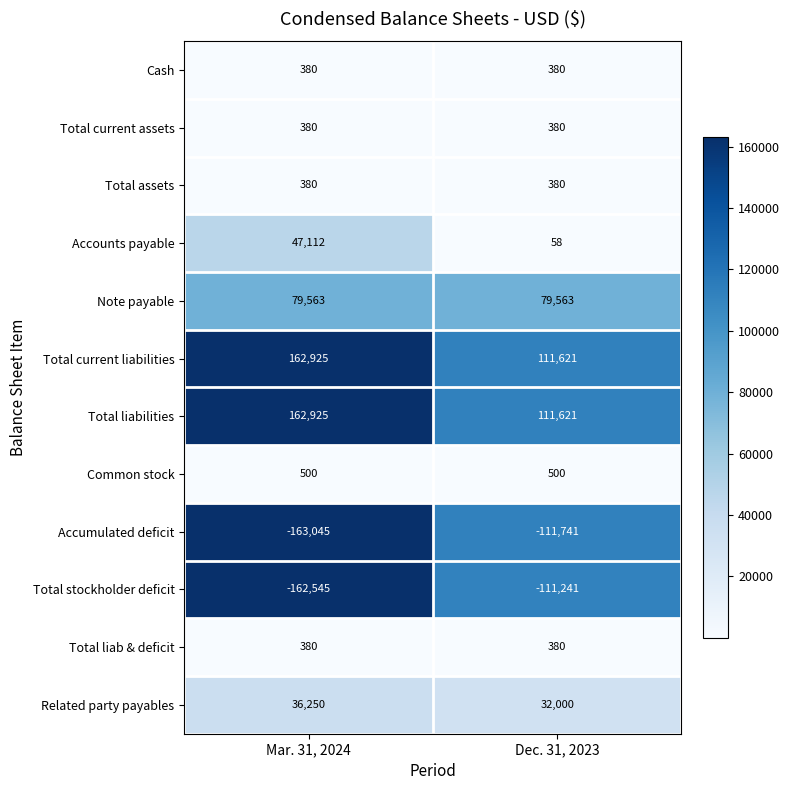

Which category has the highest value across all series?

Mar. 31, 2024